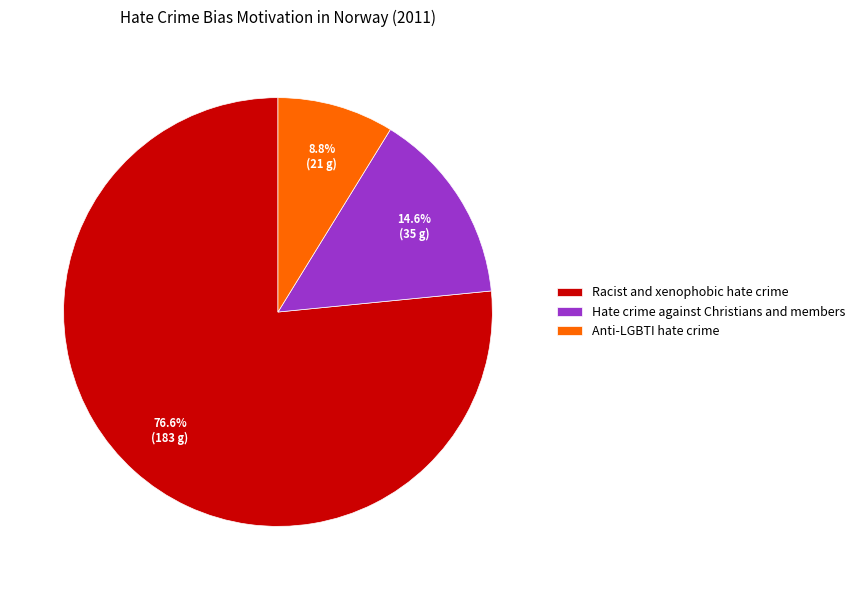

What percentage is the Racist and xenophobic hate crime slice, to the nearest percent?

77%